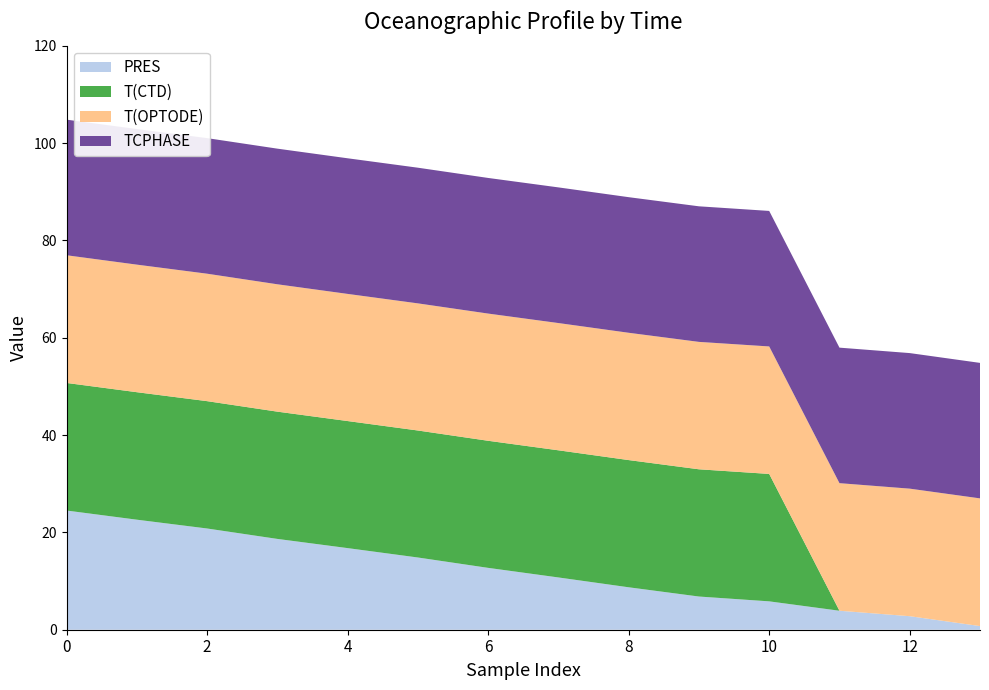

Reading right to left, extract all data points from this chart.

PRES: 1350409938=0.8	1350409891=2.8	1350409863=3.9	1350409818=5.8	1350409797=6.8	1350409758=8.7	1350409716=10.7	1350409674=12.7	1350409632=14.8	1350409596=16.8	1350409563=18.7	1350409526=20.8	1350409495=22.6	1350409462=24.5
T(CTD): 1350409938=0.0	1350409891=0.0	1350409863=0.0	1350409818=26.2	1350409797=26.1	1350409758=26.1	1350409716=26.1	1350409674=26.1	1350409632=26.1	1350409596=26.1	1350409563=26.1	1350409526=26.2	1350409495=26.2	1350409462=26.2
T(OPTODE): 1350409938=26.2	1350409891=26.2	1350409863=26.2	1350409818=26.2	1350409797=26.2	1350409758=26.2	1350409716=26.1	1350409674=26.1	1350409632=26.1	1350409596=26.1	1350409563=26.2	1350409526=26.2	1350409495=26.2	1350409462=26.2
TCPHASE: 1350409938=27.8	1350409891=27.9	1350409863=27.8	1350409818=27.8	1350409797=27.9	1350409758=27.9	1350409716=27.9	1350409674=27.9	1350409632=27.9	1350409596=27.9	1350409563=27.9	1350409526=27.9	1350409495=27.9	1350409462=27.9